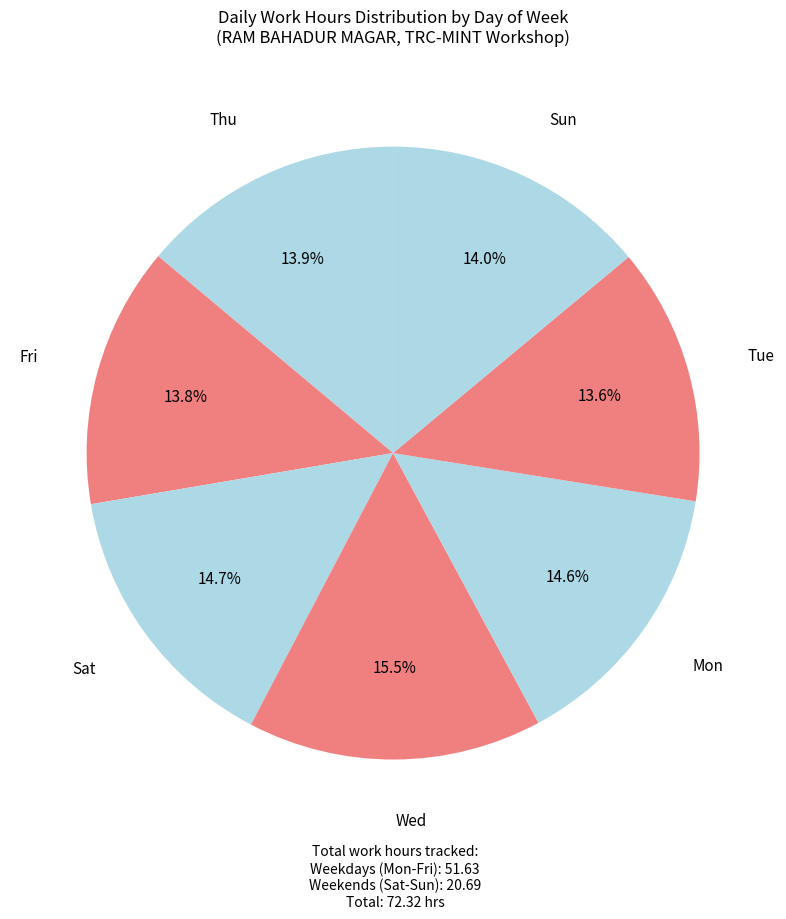

What percentage is the Fri slice, to the nearest percent?

14%